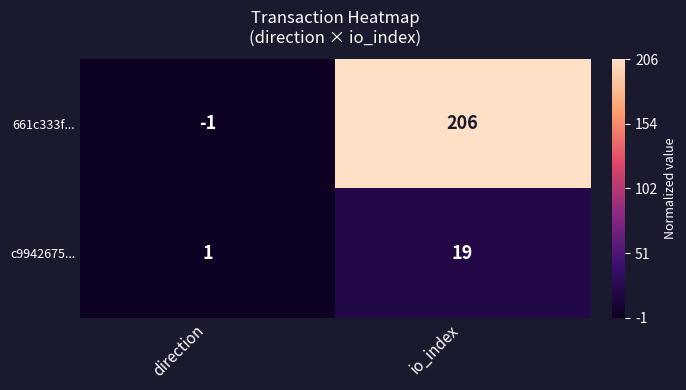

What is the sum of the c9942675... values at io_index and direction?

20